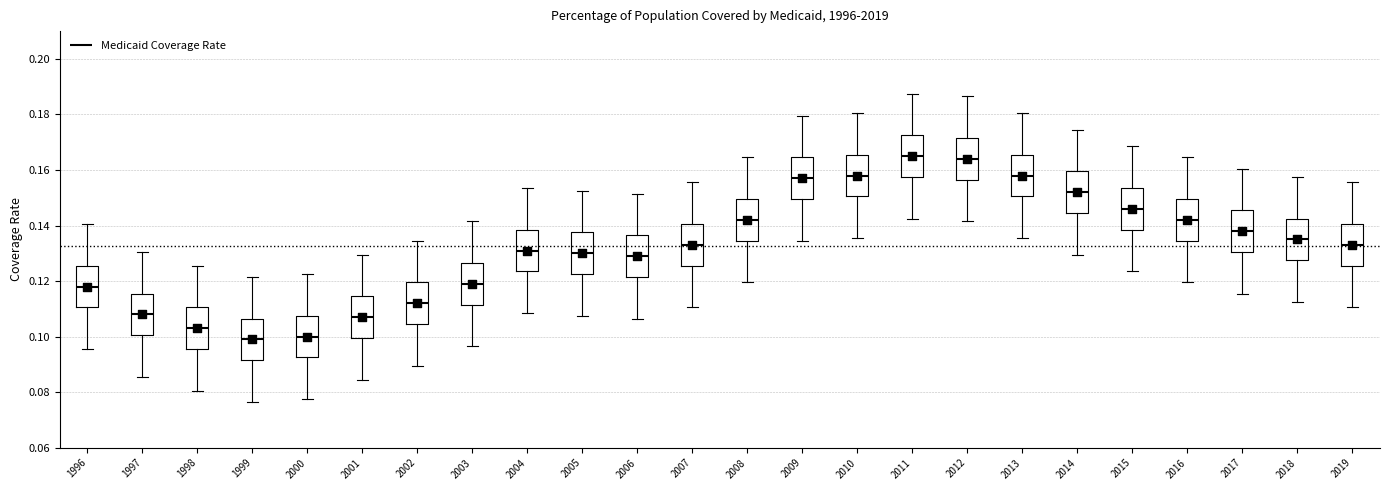

Reading left to right, transcribe this box plot: for each box, give where its median line is, the range the box spans, and where its two whiskers end, as read against the y-axis. The values are not printed on the chart, so give them approximately, as read against the axis.

1996: median 0.118, box 0.110 to 0.126, whiskers 0.096 to 0.140
1997: median 0.108, box 0.100 to 0.116, whiskers 0.086 to 0.130
1998: median 0.104, box 0.096 to 0.110, whiskers 0.080 to 0.126
1999: median 0.100, box 0.092 to 0.106, whiskers 0.076 to 0.122
2000: median 0.100, box 0.092 to 0.108, whiskers 0.078 to 0.122
2001: median 0.108, box 0.100 to 0.114, whiskers 0.084 to 0.130
2002: median 0.112, box 0.104 to 0.120, whiskers 0.090 to 0.134
2003: median 0.120, box 0.112 to 0.126, whiskers 0.096 to 0.142
2004: median 0.132, box 0.124 to 0.138, whiskers 0.108 to 0.154
2005: median 0.130, box 0.122 to 0.138, whiskers 0.108 to 0.152
2006: median 0.130, box 0.122 to 0.136, whiskers 0.106 to 0.152
2007: median 0.134, box 0.126 to 0.140, whiskers 0.110 to 0.156
2008: median 0.142, box 0.134 to 0.150, whiskers 0.120 to 0.164
2009: median 0.158, box 0.150 to 0.164, whiskers 0.134 to 0.180
2010: median 0.158, box 0.150 to 0.166, whiskers 0.136 to 0.180
2011: median 0.166, box 0.158 to 0.172, whiskers 0.142 to 0.188
2012: median 0.164, box 0.156 to 0.172, whiskers 0.142 to 0.186
2013: median 0.158, box 0.150 to 0.166, whiskers 0.136 to 0.180
2014: median 0.152, box 0.144 to 0.160, whiskers 0.130 to 0.174
2015: median 0.146, box 0.138 to 0.154, whiskers 0.124 to 0.168
2016: median 0.142, box 0.134 to 0.150, whiskers 0.120 to 0.164
2017: median 0.138, box 0.130 to 0.146, whiskers 0.116 to 0.160
2018: median 0.136, box 0.128 to 0.142, whiskers 0.112 to 0.158
2019: median 0.134, box 0.126 to 0.140, whiskers 0.110 to 0.156